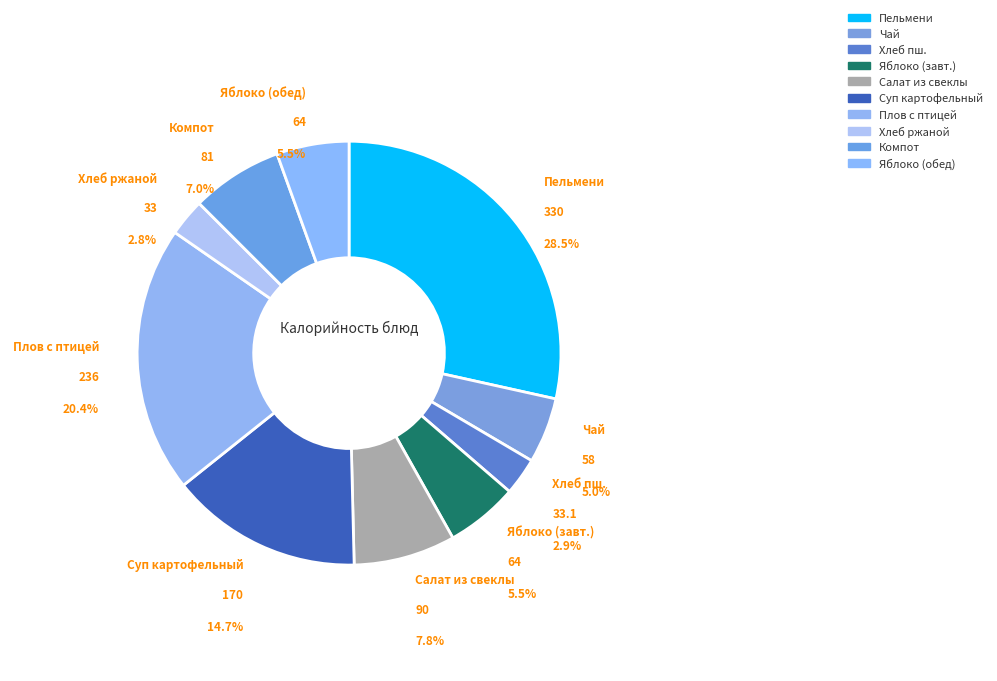

Count the number of slices in the pie.

10